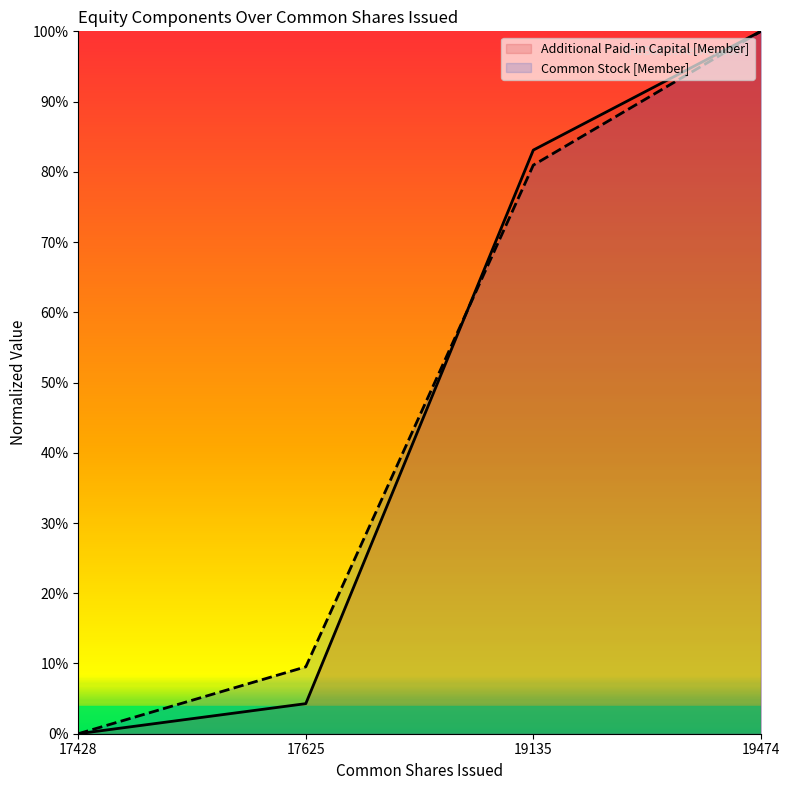

How many intersections are there between Additional Paid-in Capital [Member] and Common Stock [Member]?

1